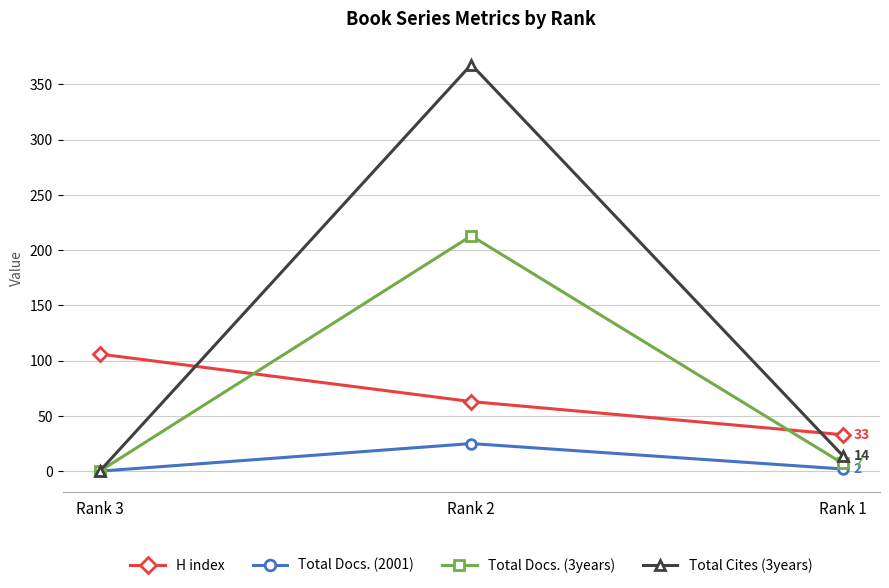

Rank the series at Rank 2 from lowest to highest value.

Total Docs. (2001), H index, Total Docs. (3years), Total Cites (3years)